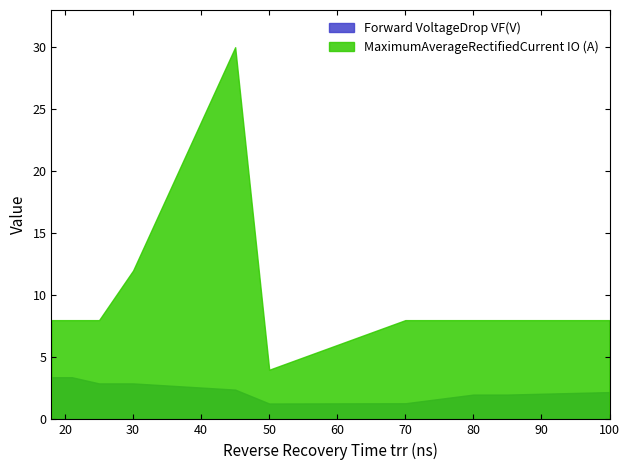

Is it true that MaximumAverageRectifiedCurrent IO (A) equals 8.0 at 80?

True